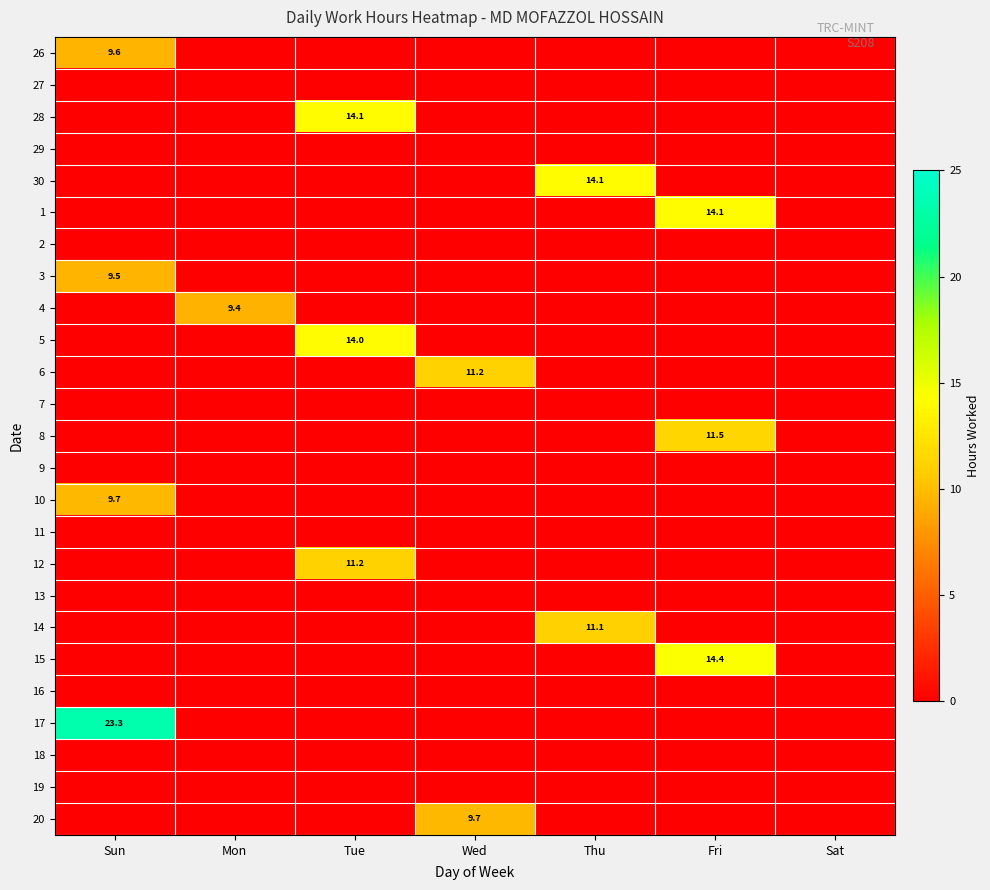

Is the value of 2 at Sun greater than the value of 15 at Wed?

No